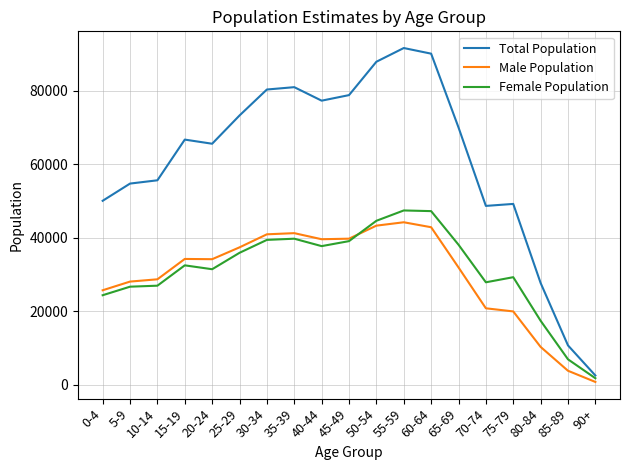

Count the number of categories in the chart.

19